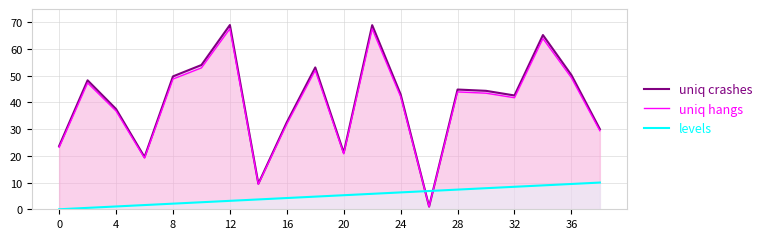

How many data points does each series have?

20